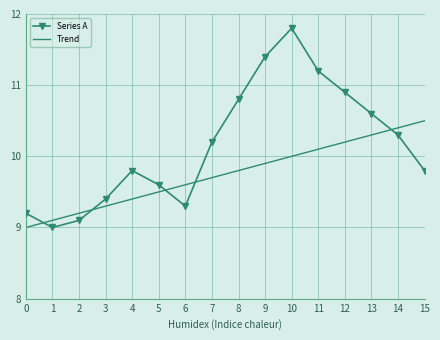

At 1, list the series in order from smallest to largest.

Series A, Trend